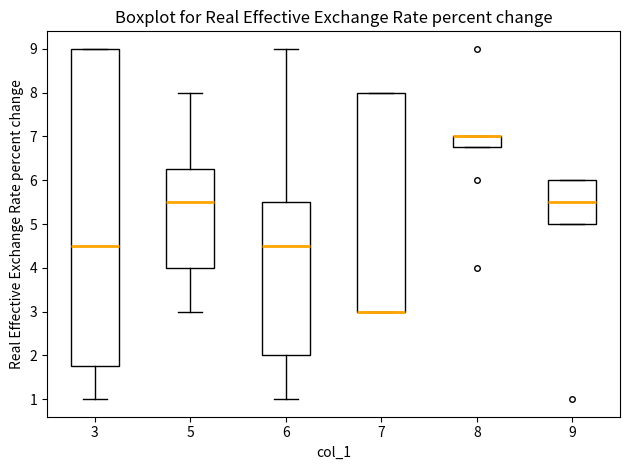

Comparing the boxes themselves (not the whiskers), which one is the tallest?

3